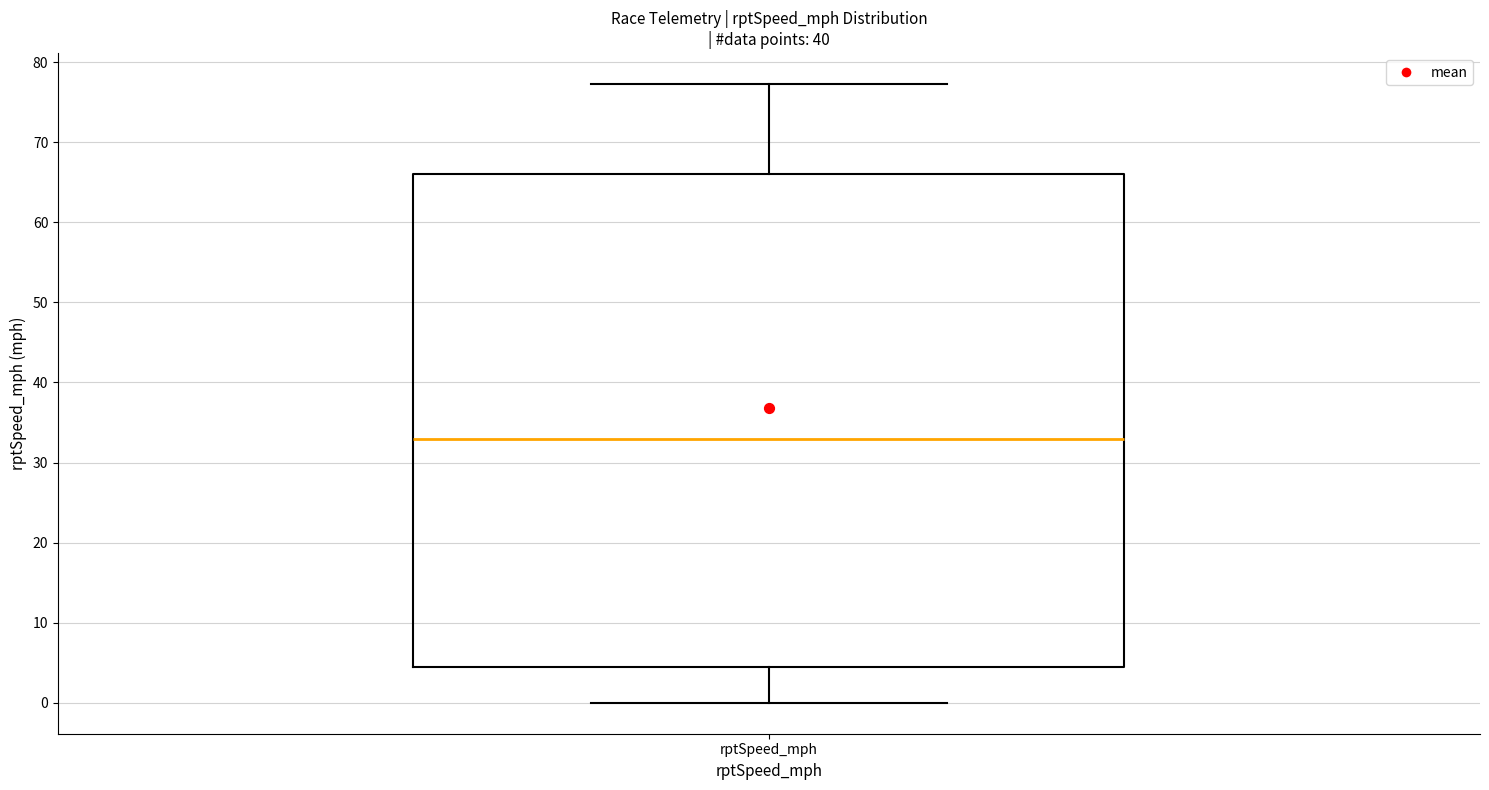

Transcribe this box plot: give where the median line is, the range the box spans, and where the two whiskers end, as read against the y-axis. The values are not printed on the chart, so give them approximately, as read against the axis.

median 33, box 5 to 66, whiskers 0 to 77